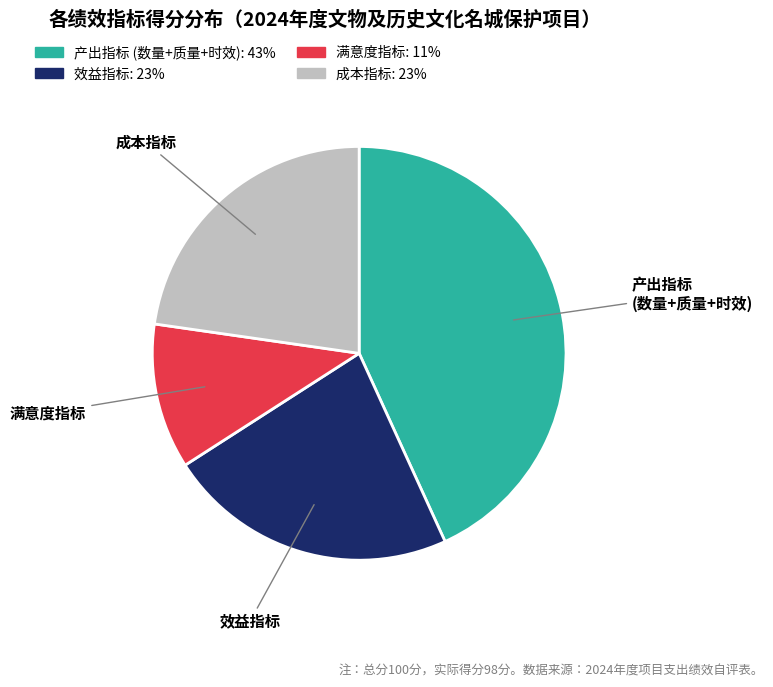

Is there a majority slice in this chart?

No